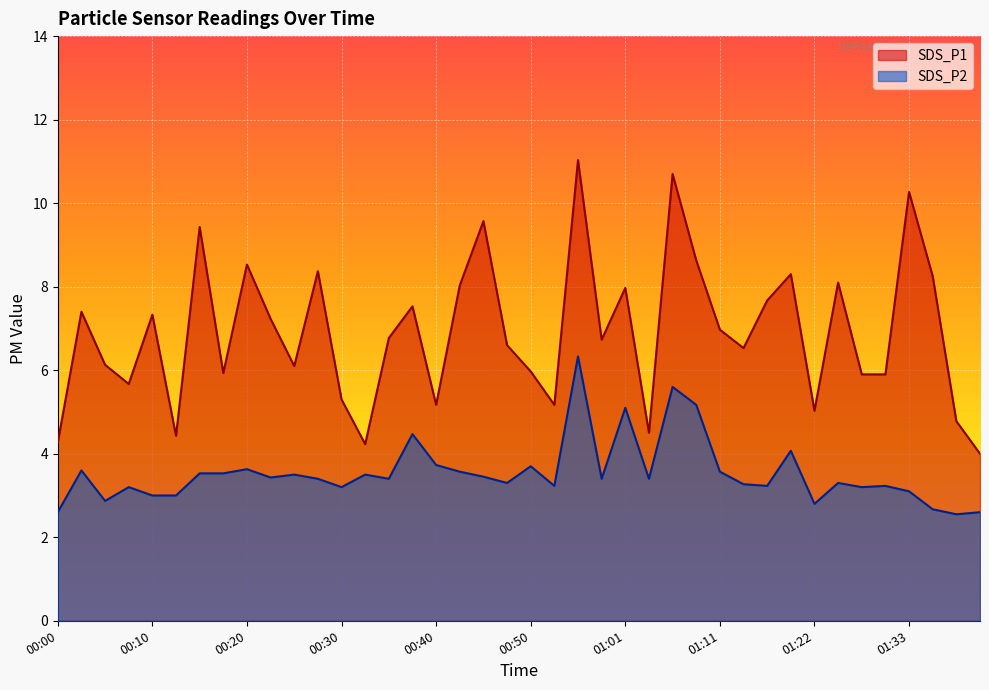

What is the difference between the maximum and minimum values in the SDS_P2 series?

3.8